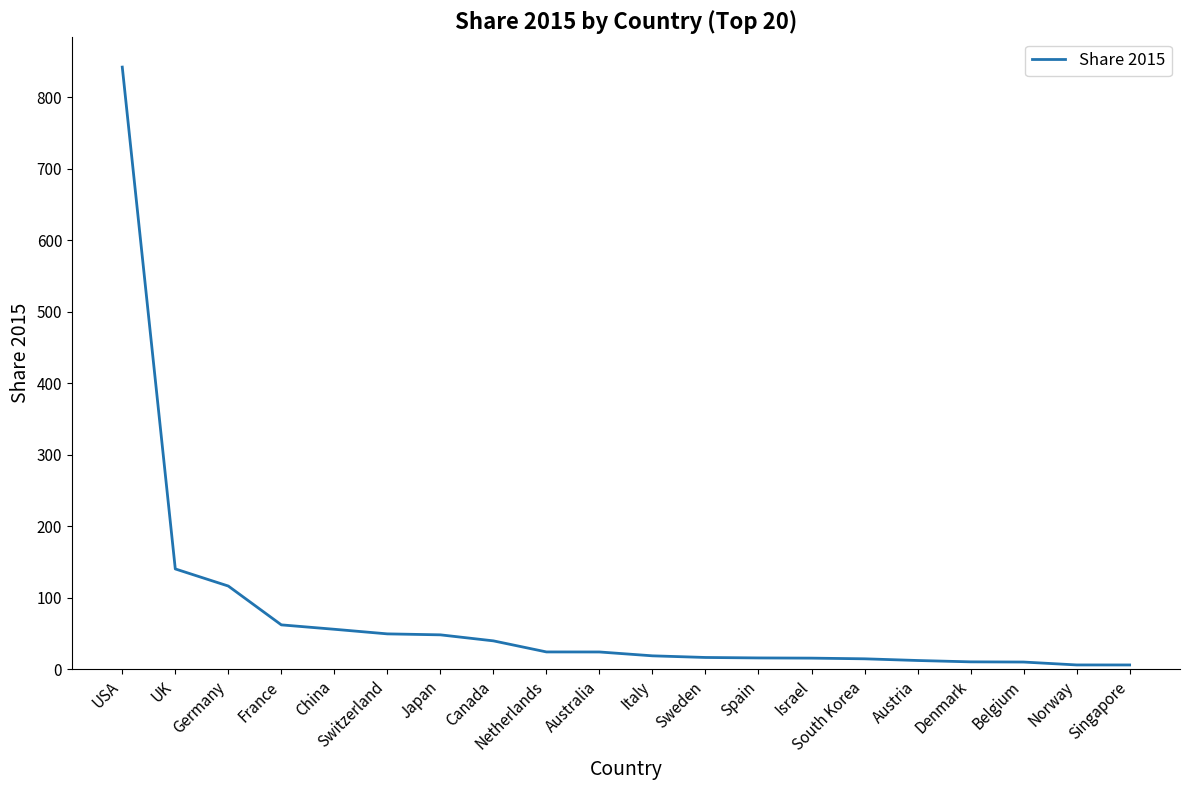

What is the maximum value shown in the chart?

842.5